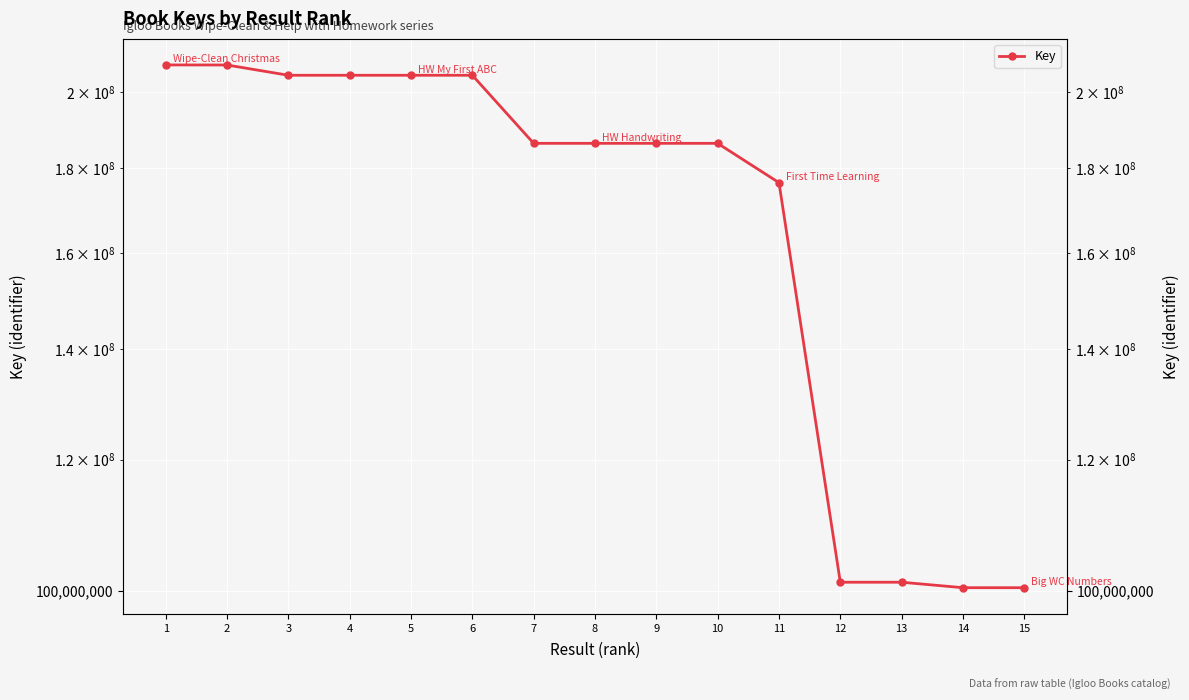

Which category has the highest value across all series?

1